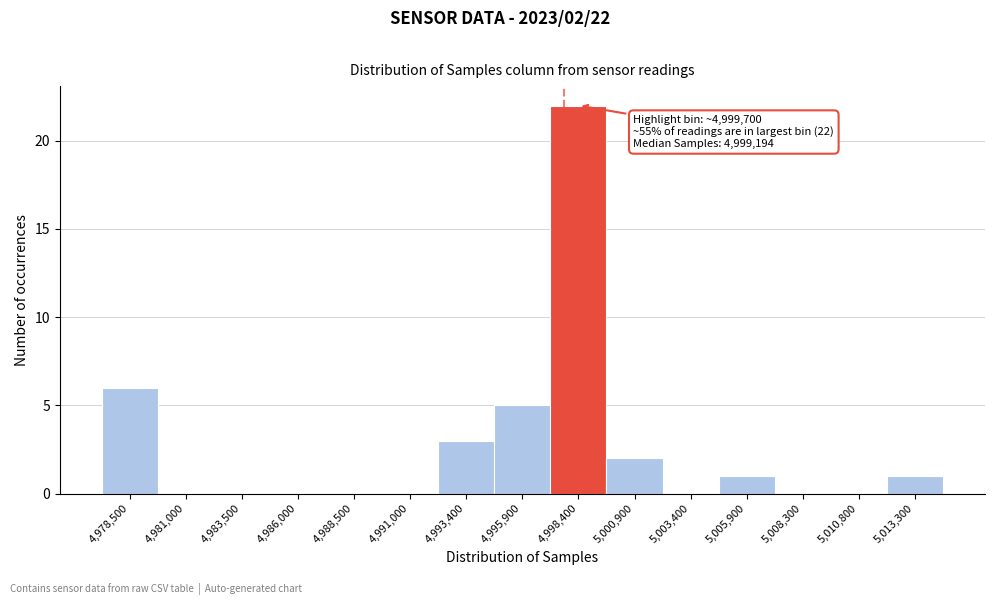

Reading left to right, extract all data points from this chart.

4,978,500=6	4,981,000=0	4,983,500=0	4,986,000=0	4,988,500=0	4,991,000=0	4,993,400=3	4,995,900=5	4,998,400=22	5,000,900=2	5,003,400=0	5,005,900=1	5,008,300=0	5,010,800=0	5,013,300=1